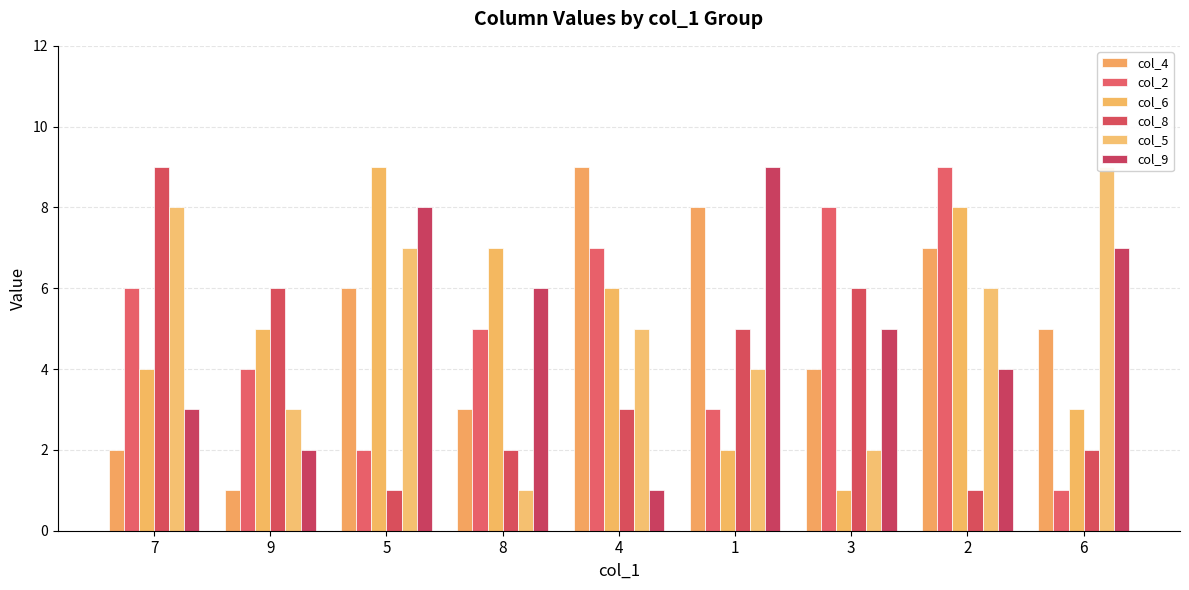

Which category has the lowest value across all series?

9